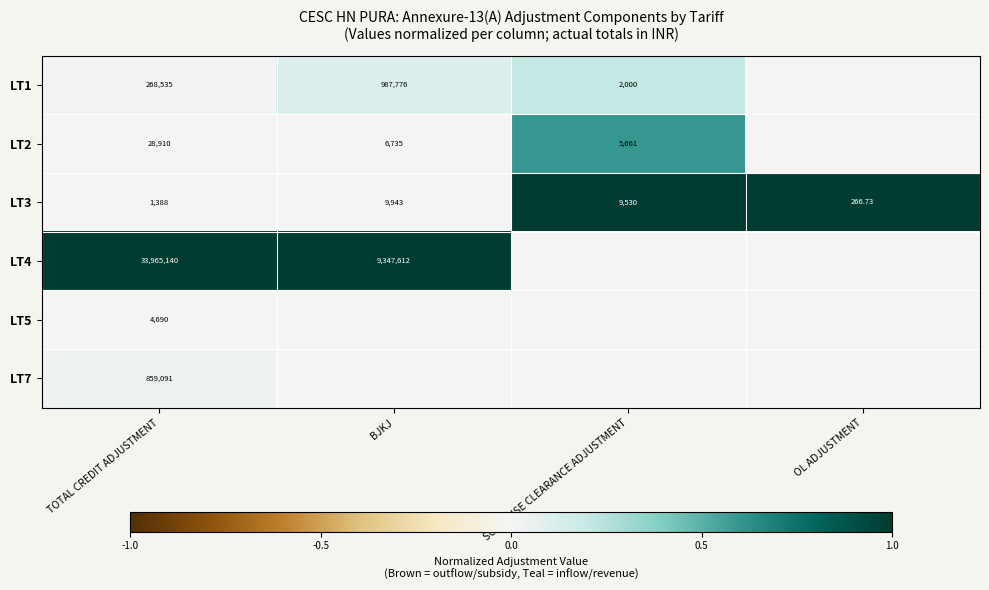

Is the value of LT4 at BJKJ greater than the value of LT5 at TOTAL CREDIT ADJUSTMENT?

Yes